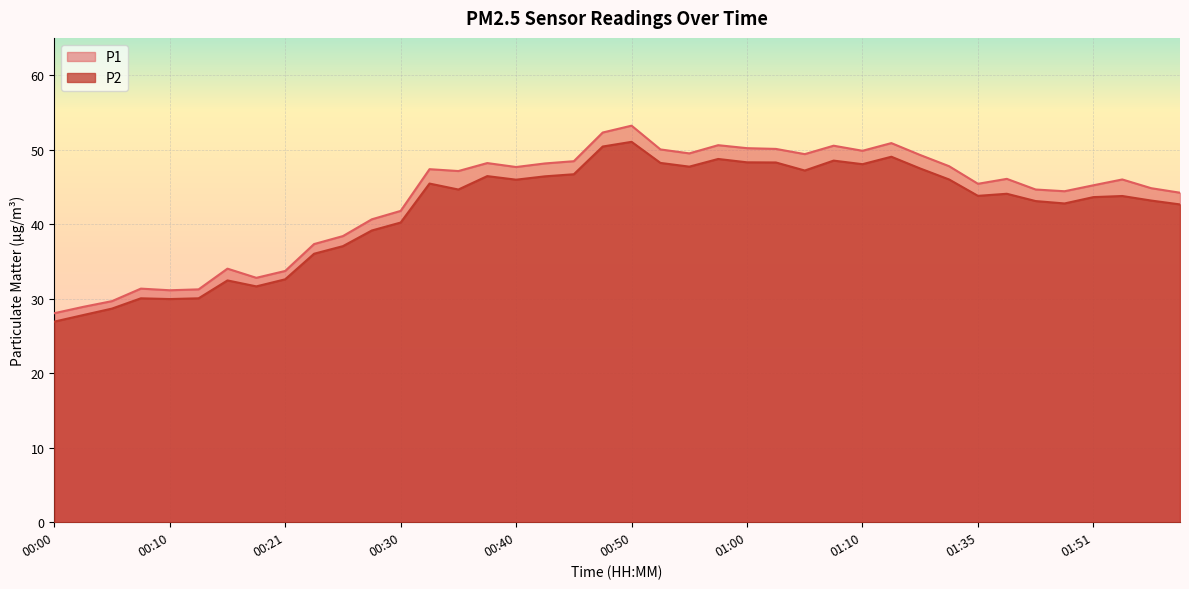

True or false: P1 and P2 intersect in this chart.

False